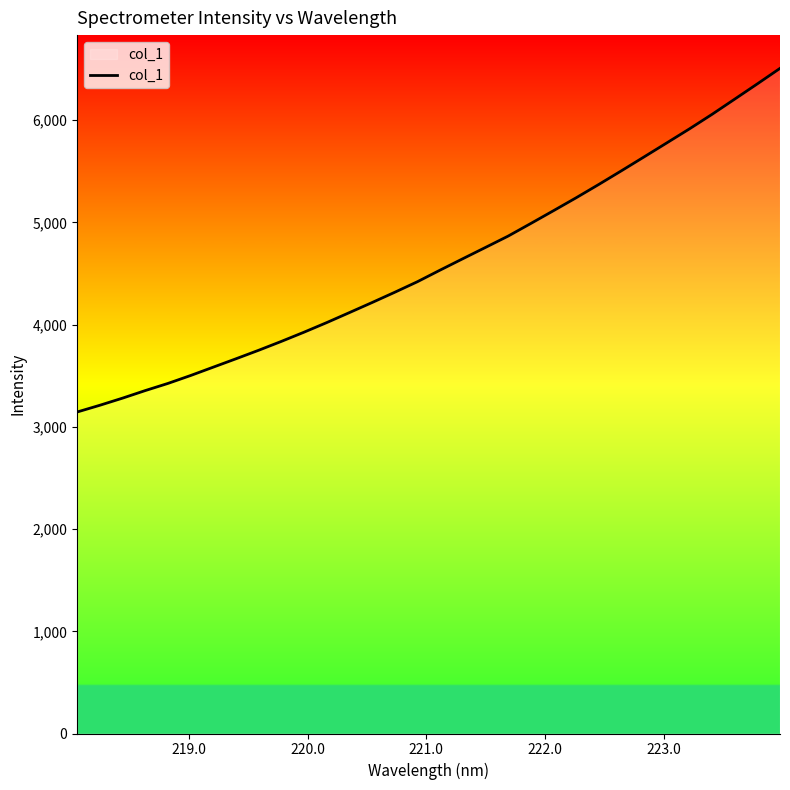

What is the difference between the maximum and minimum values?

3362.3